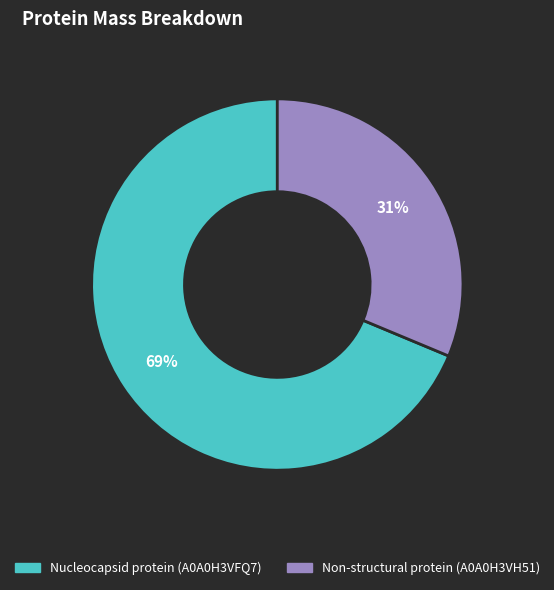

Rank the categories by value from lowest to highest.

Non-structural protein (A0A0H3VH51), Nucleocapsid protein (A0A0H3VFQ7)